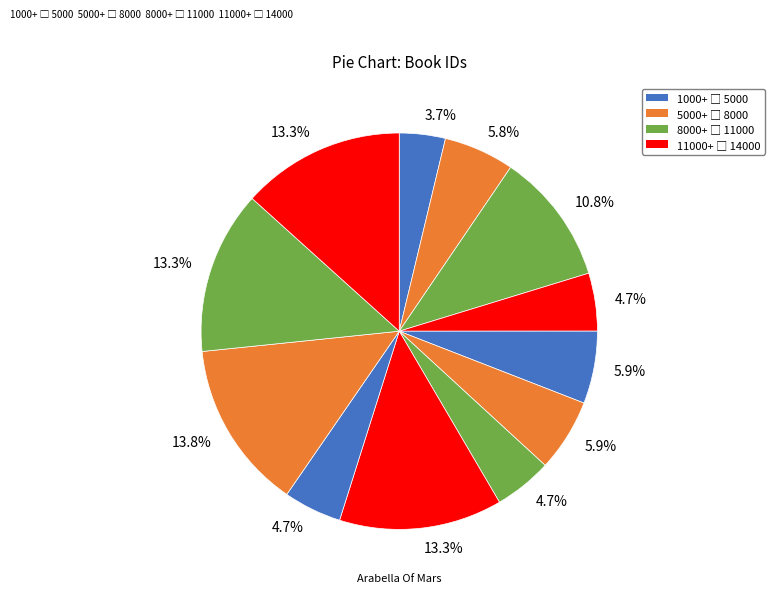

Count the number of slices in the pie.

12